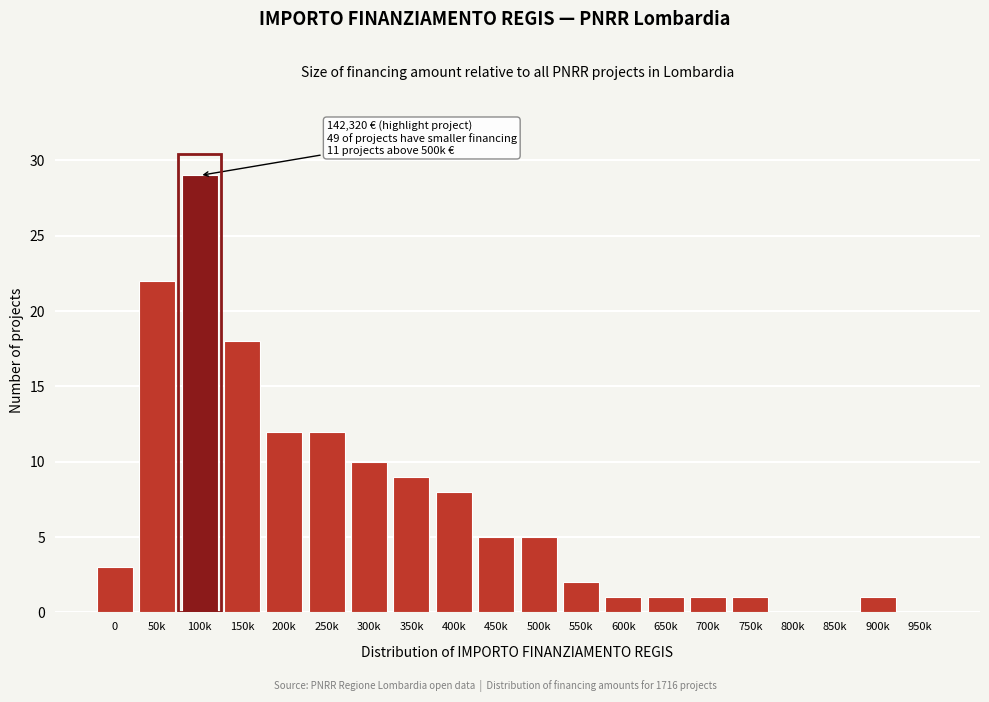

Reading right to left, transcribe all the data shown in this chart.

950k=0	900k=1	850k=0	800k=0	750k=1	700k=1	650k=1	600k=1	550k=2	500k=5	450k=5	400k=8	350k=9	300k=10	250k=12	200k=12	150k=18	100k=29	50k=22	0=3